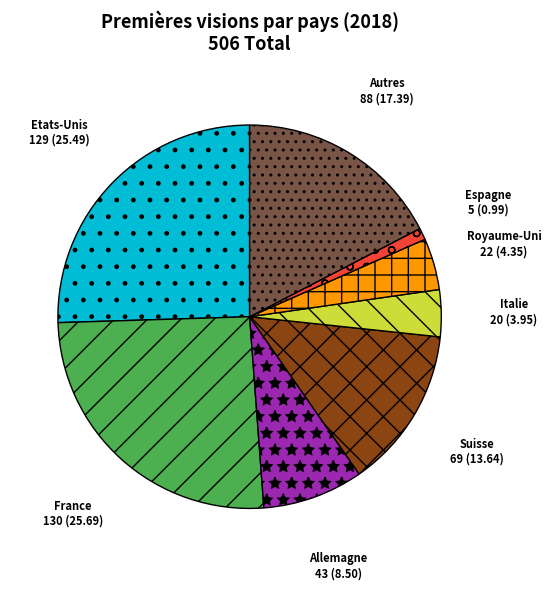

Is Espagne the majority of the pie?

No